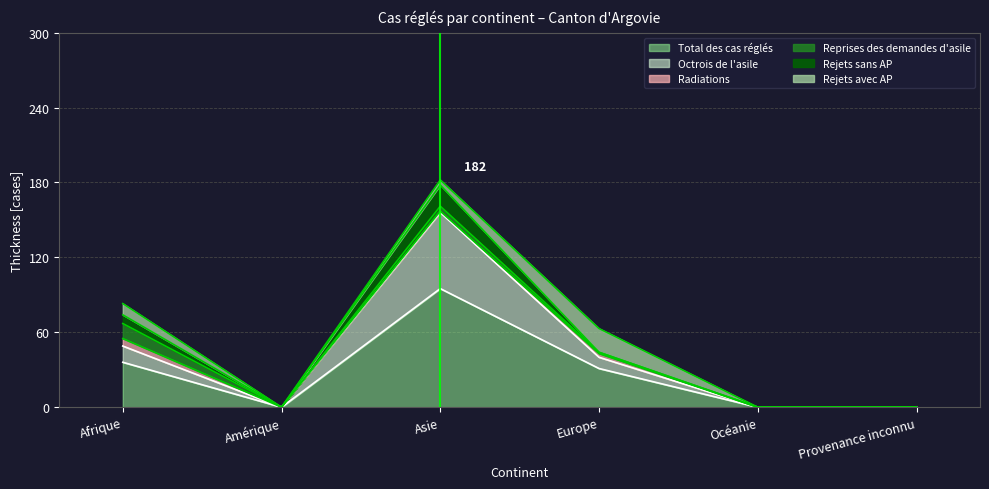

What is the difference between the second highest and minimum values in the Rejets avec AP series?

9